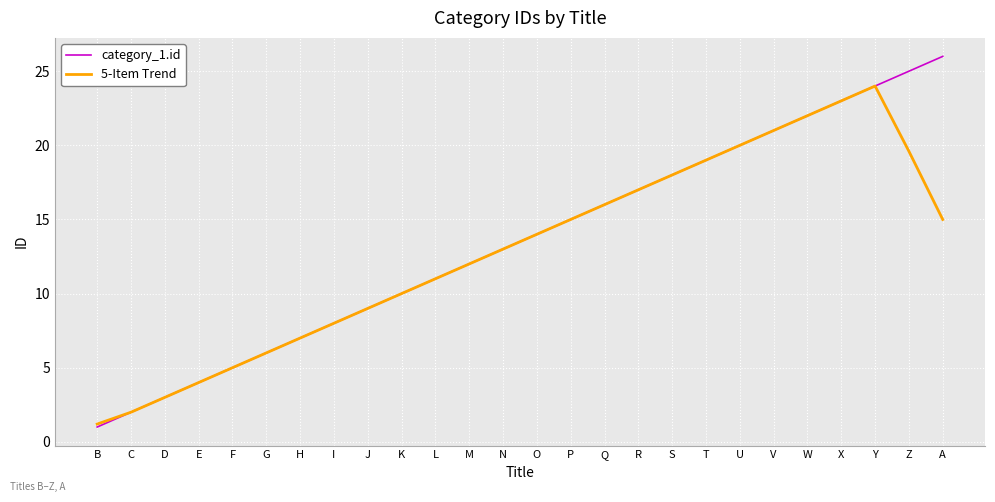

What position from the left is L?

11